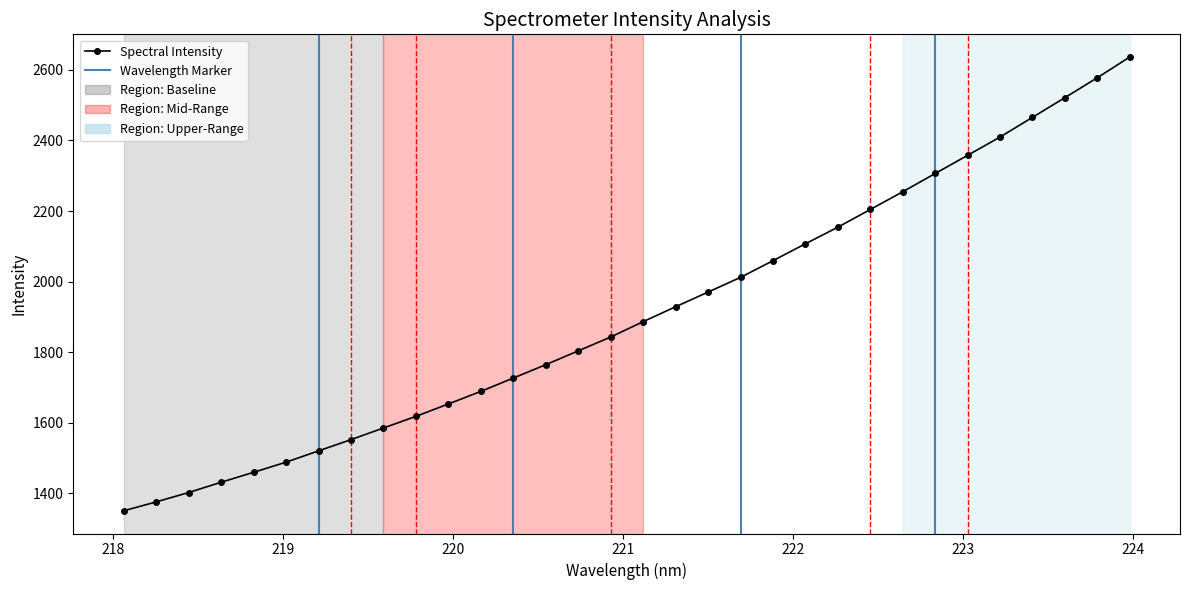

Which category has the highest value across all series?

223.9802